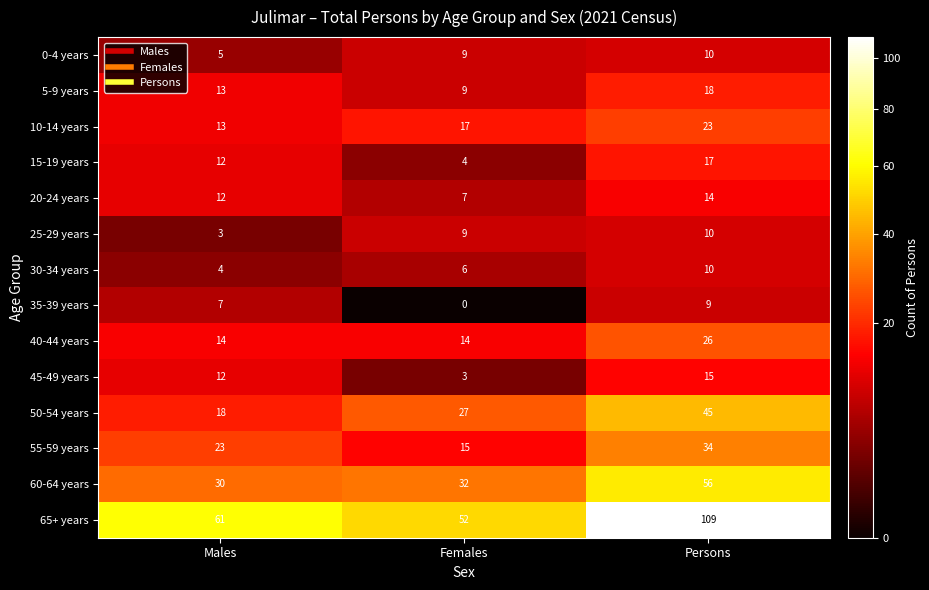

What is the sum of the 25-29 years values at Females and Persons?

19